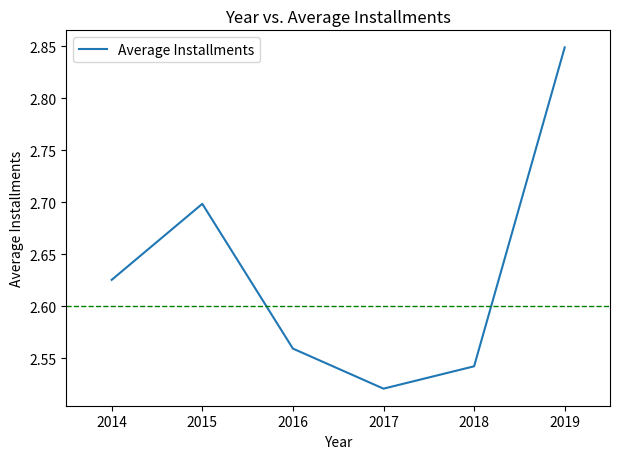

What is the sum of the values at 2016 and 2015?

5.3